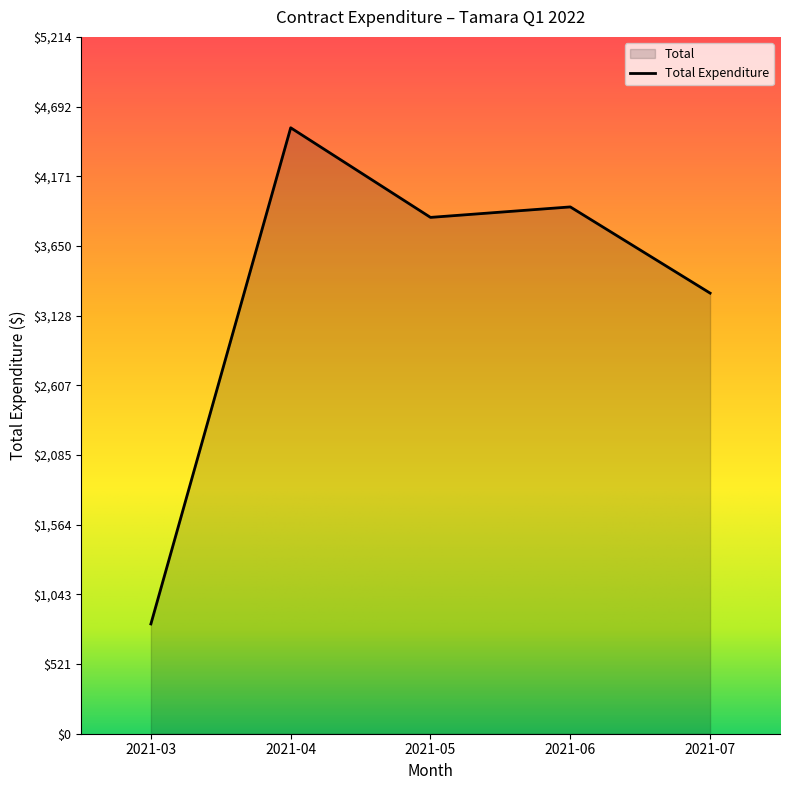

At which label is the value closest to 2677?

2021-07